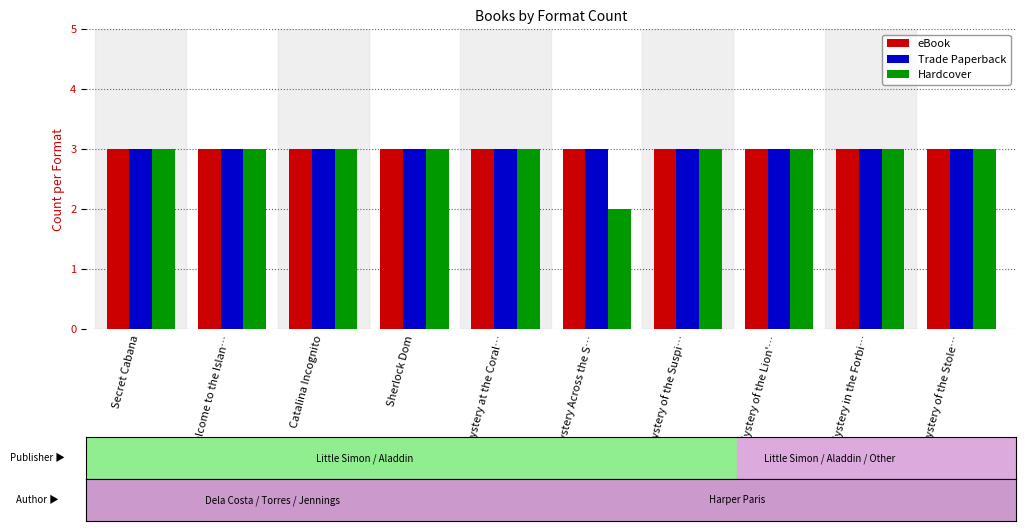

How many bars are there in total?

30